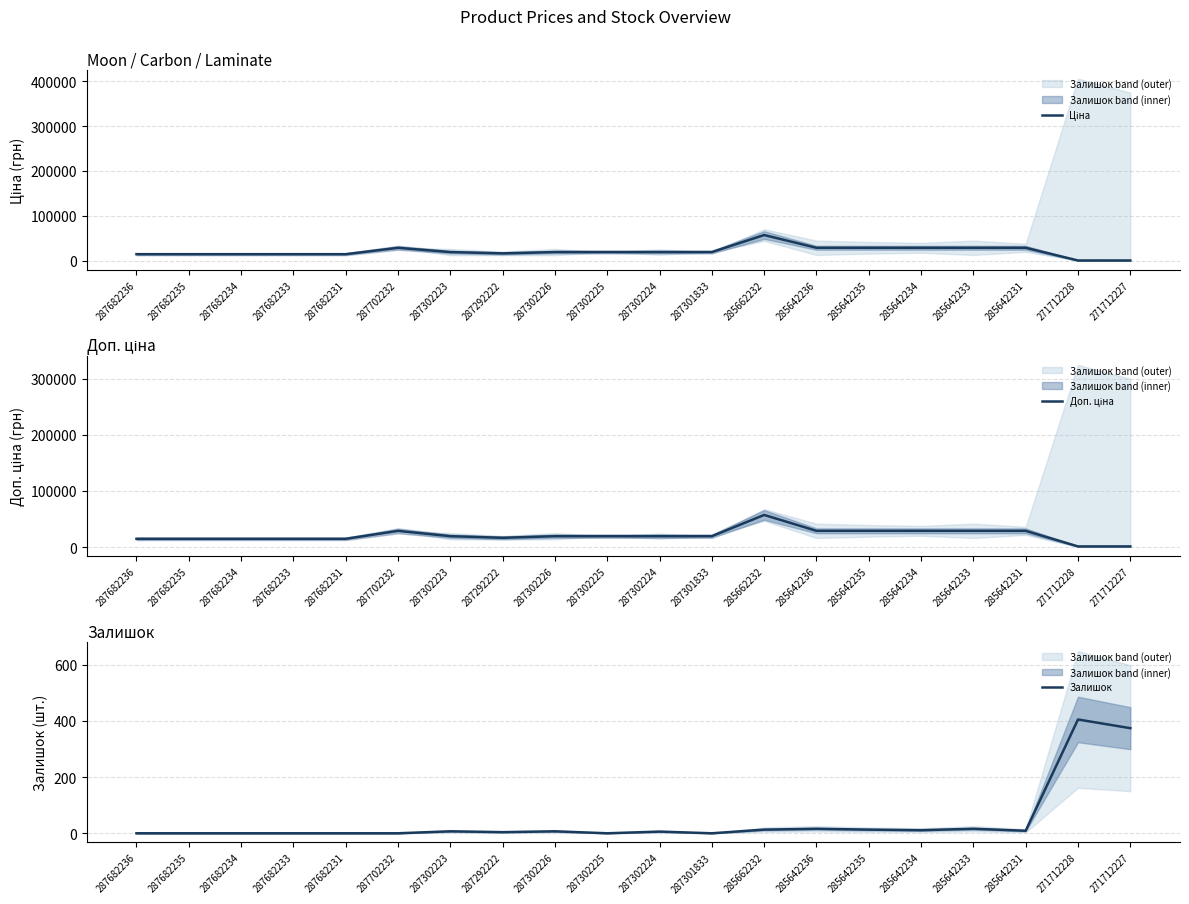

Between 287682235 and 285642231, which series saw the biggest shift?

Ціна